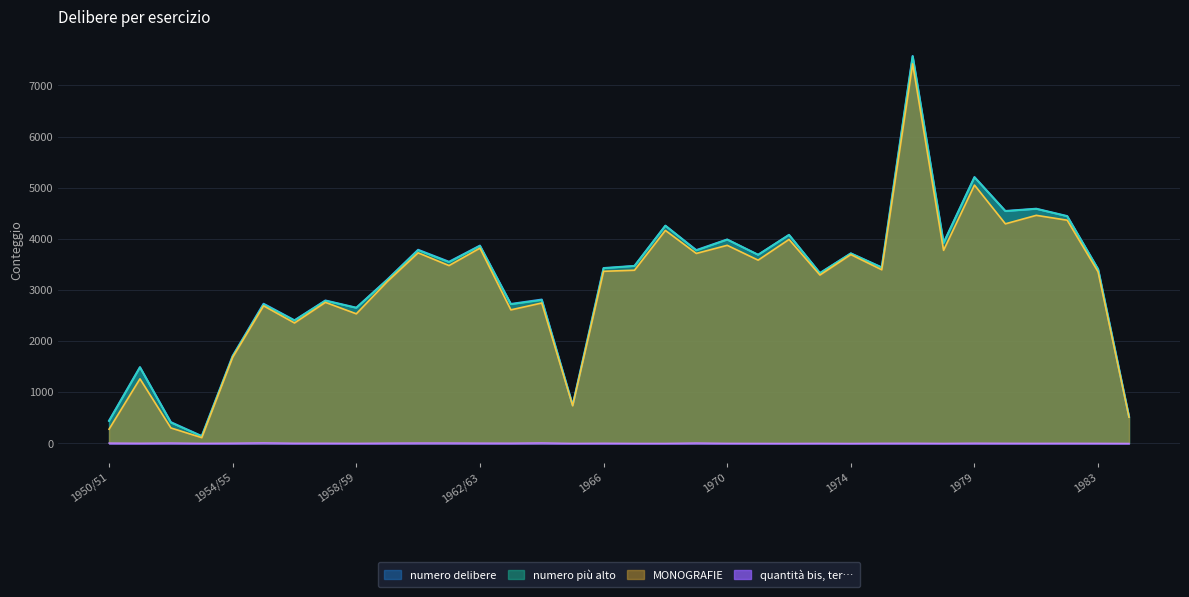

At which label does quantita bis ter reach its peak?

1955/56